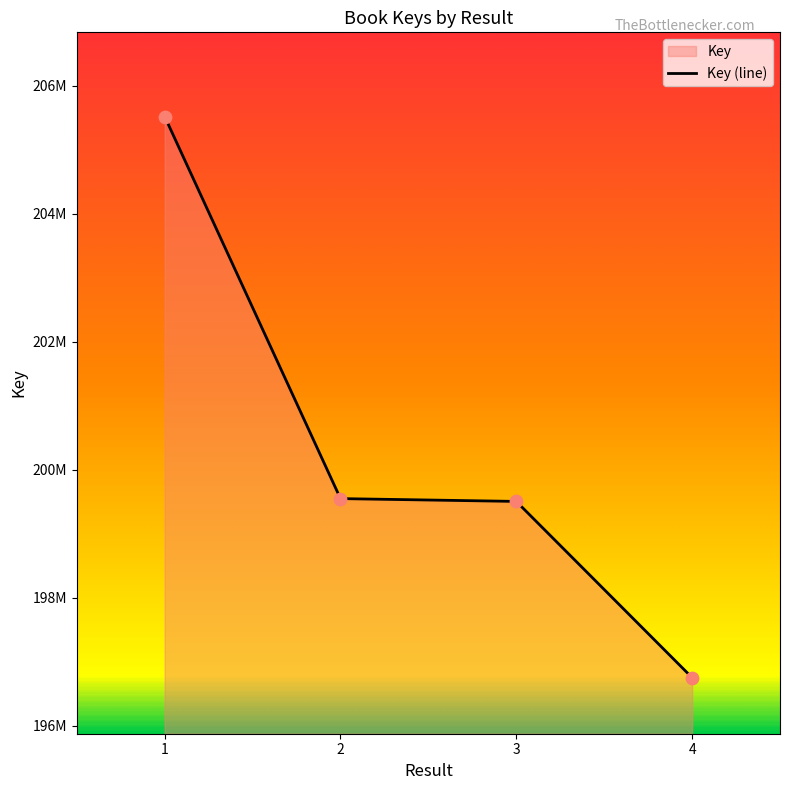

Approximately how many times larger is the value at 3 compared to 2?

1.0